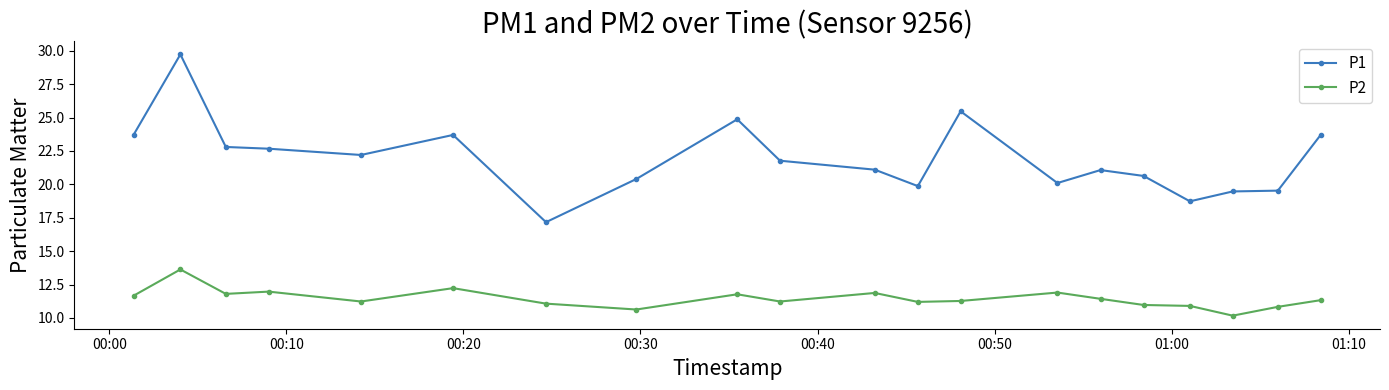

What is the difference between the second highest and minimum values in the P2 series?

2.1